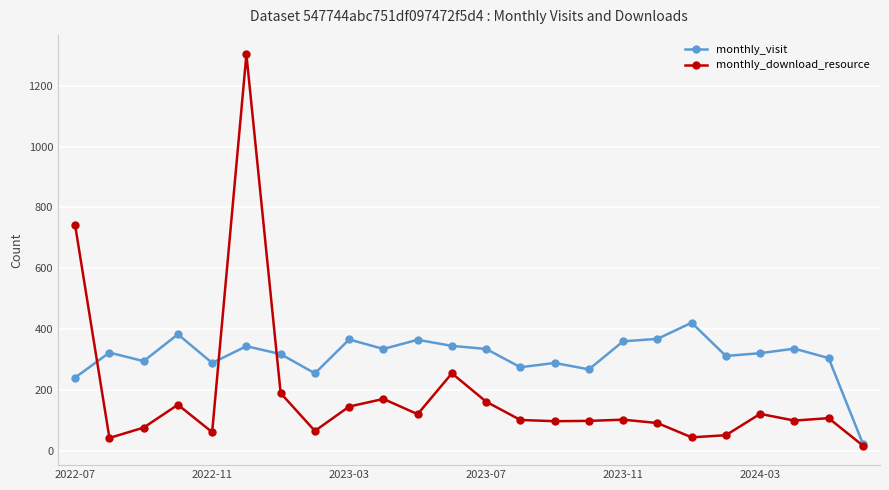

At how many categories does at least one series exceed 858?

1